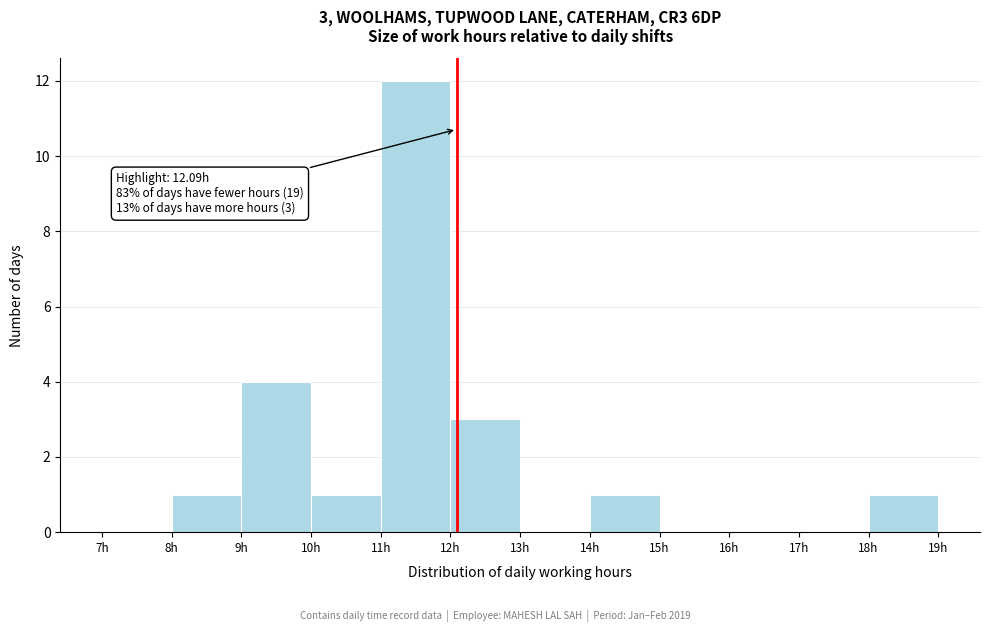

Which range on the x-axis has the tallest bar?

11 to 12